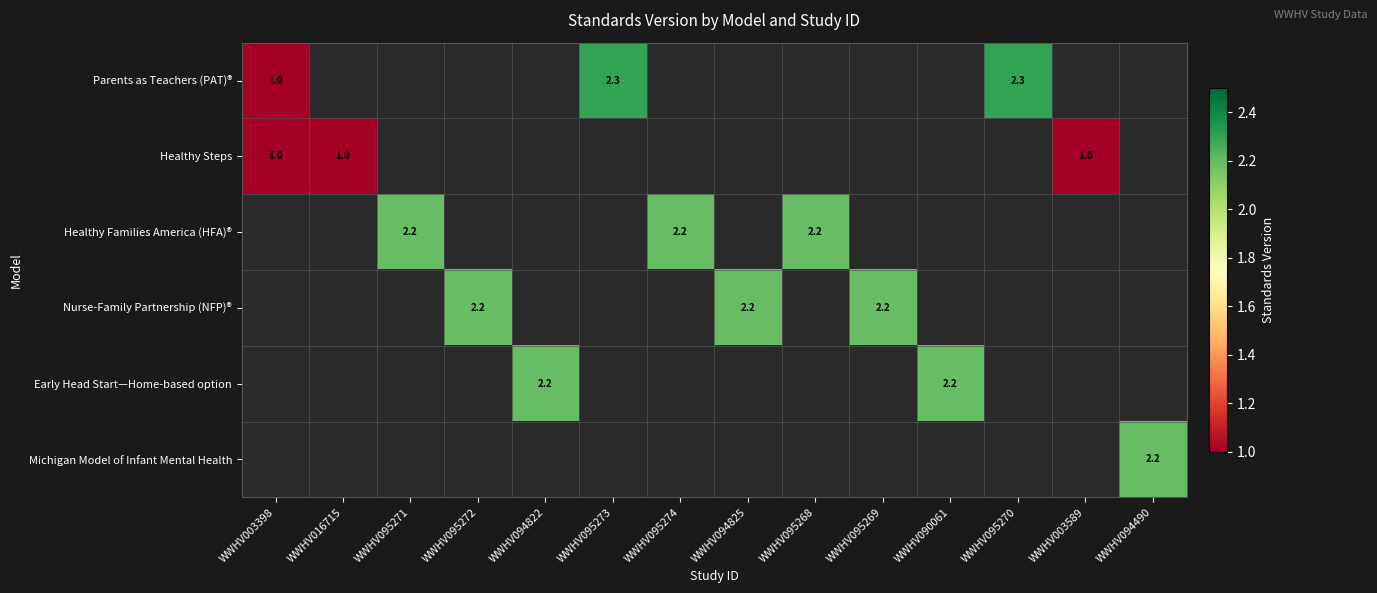

How many distinct data groups are displayed?

6